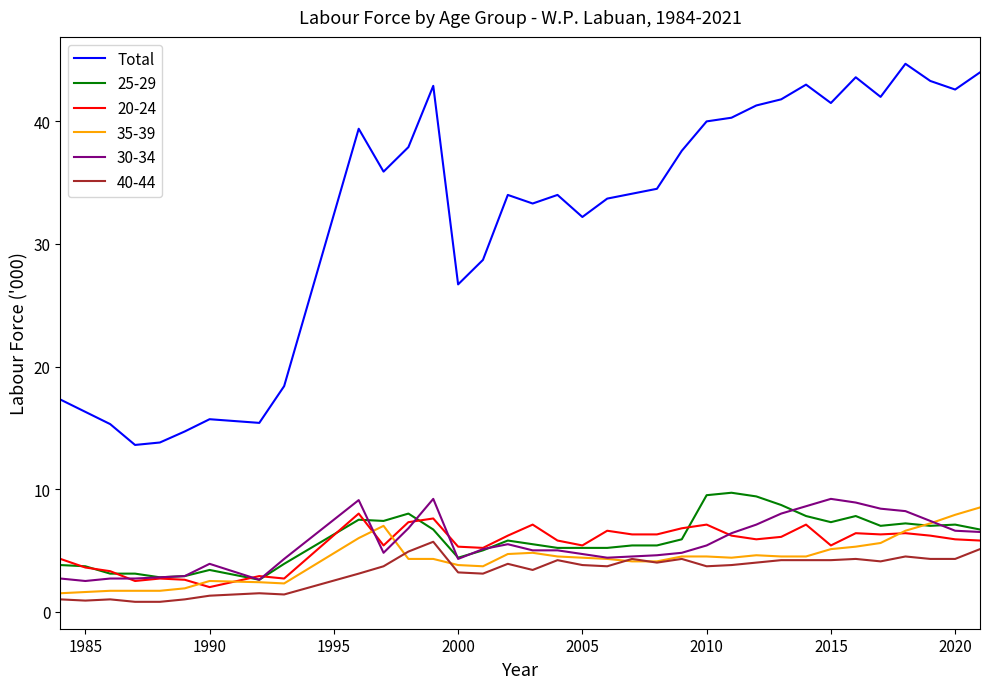

Which series has the largest total across all categories?

Total